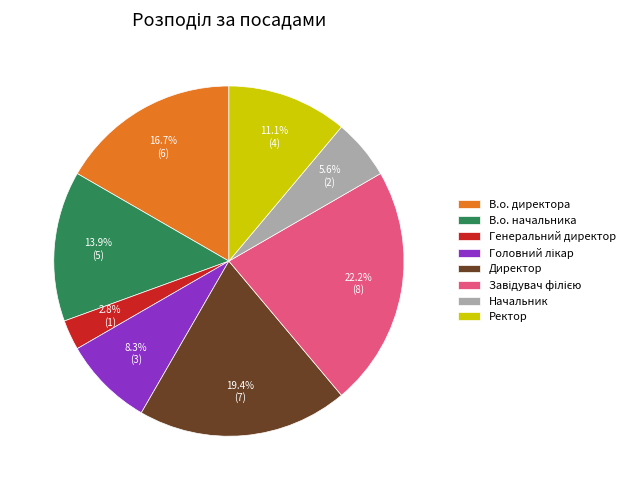

Does Генеральний директор account for over 50% of the chart?

No